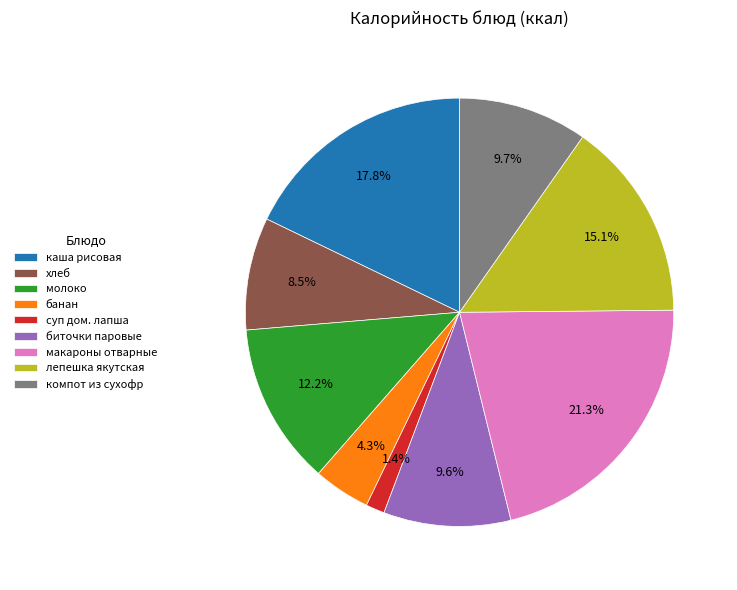

To the nearest percent, what percentage of the pie is суп дом. лапша?

1%